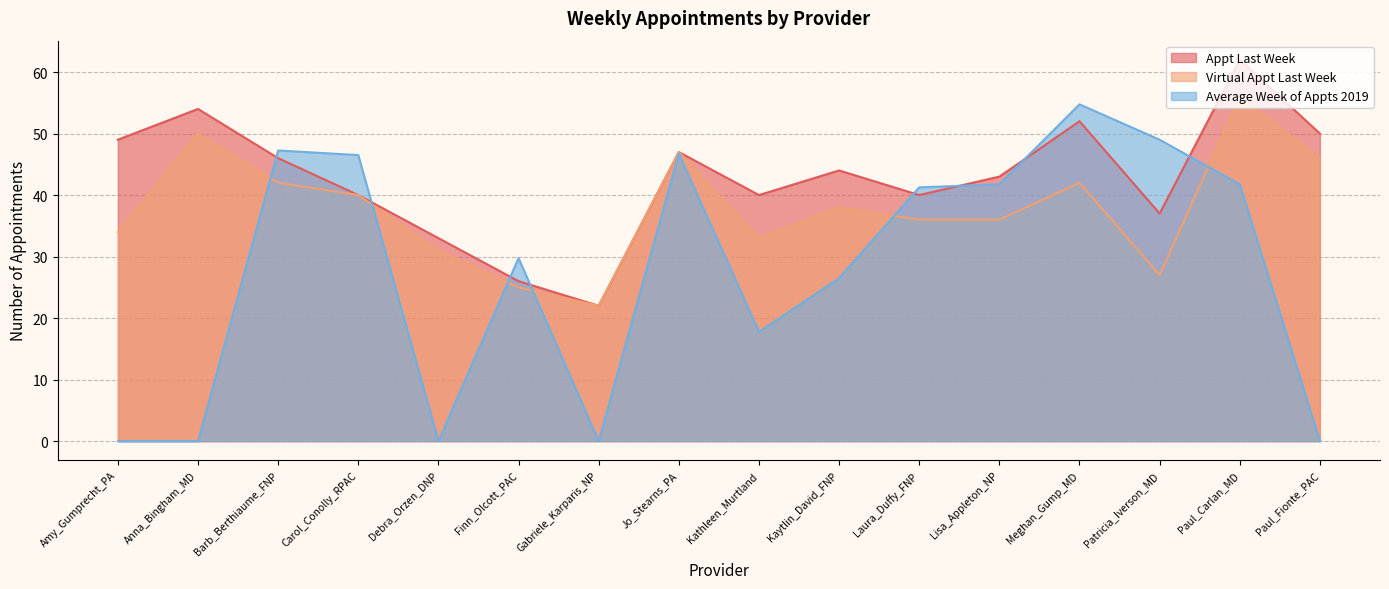

Which series changed the most between Paul_Carlan_MD and Paul_Fionte_PAC?

Average Week of Appts 2019